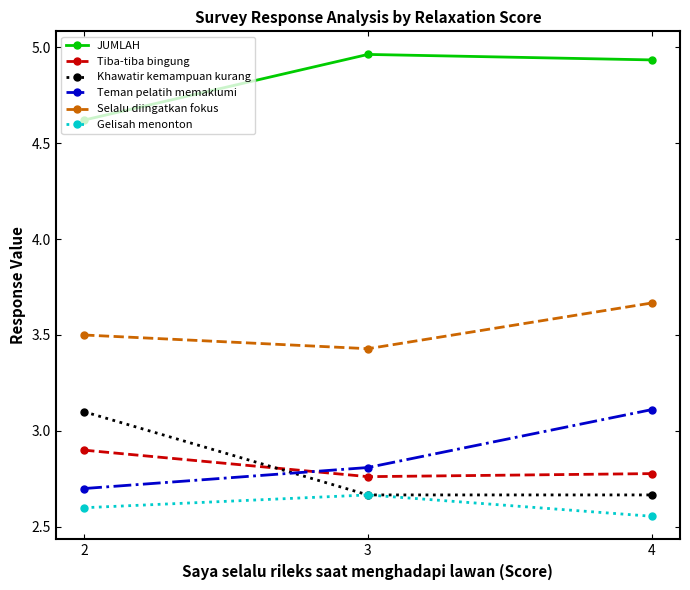

At 4, list the series in order from largest to smallest.

JUMLAH, Selalu diingatkan fokus, Teman pelatih memaklumi, Tiba-tiba bingung, Khawatir kemampuan kurang, Gelisah menonton